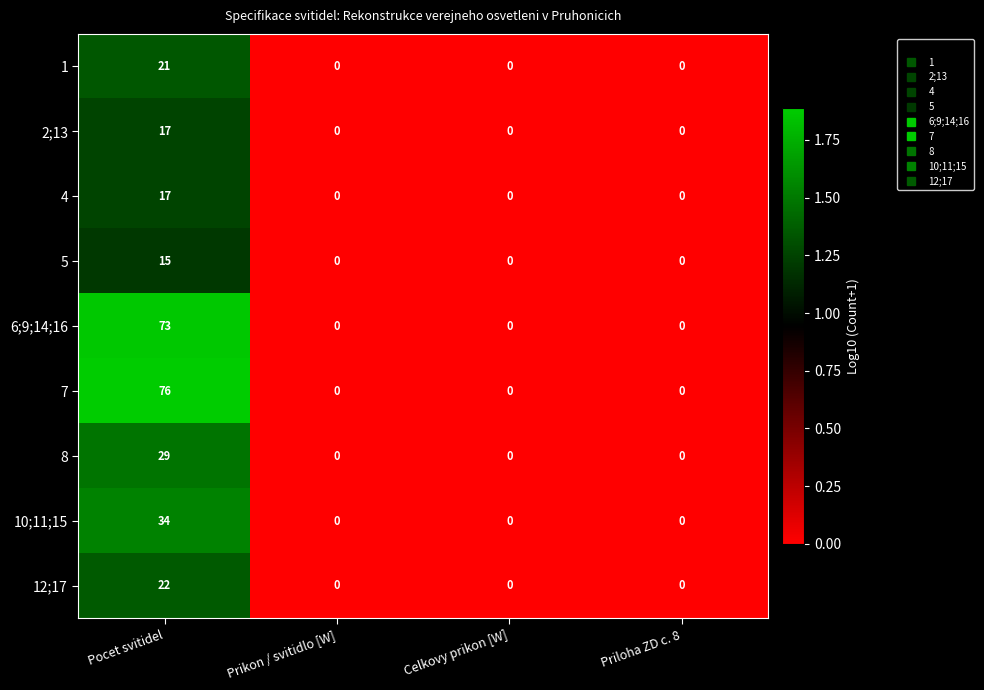

Is it true that 6;9;14;16 equals 0 at Prikon / svitidlo [W]?

True